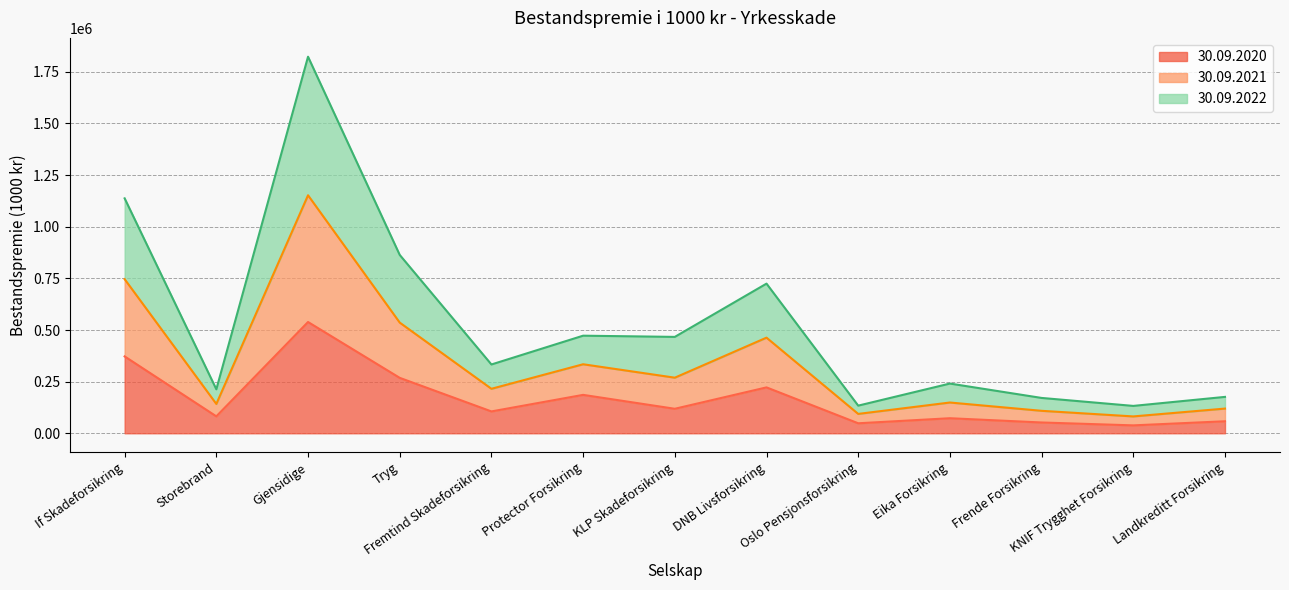

How many interior local peaks does the 30.09.2020 series have?

4